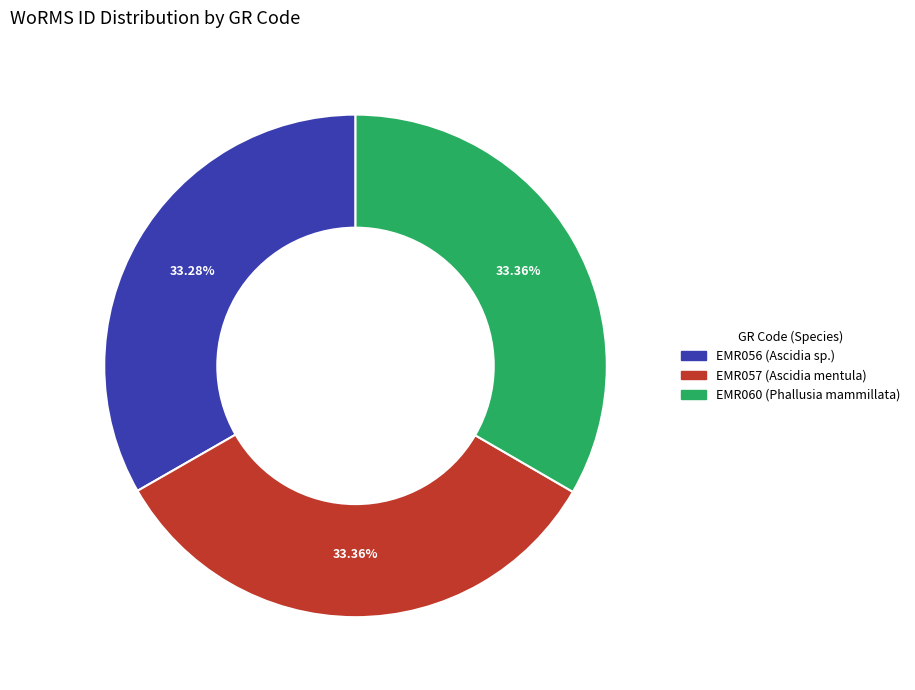

What is the ratio of the value at EMR060 (Phallusia mammillata) to the value at EMR056 (Ascidia sp.)?

1.0